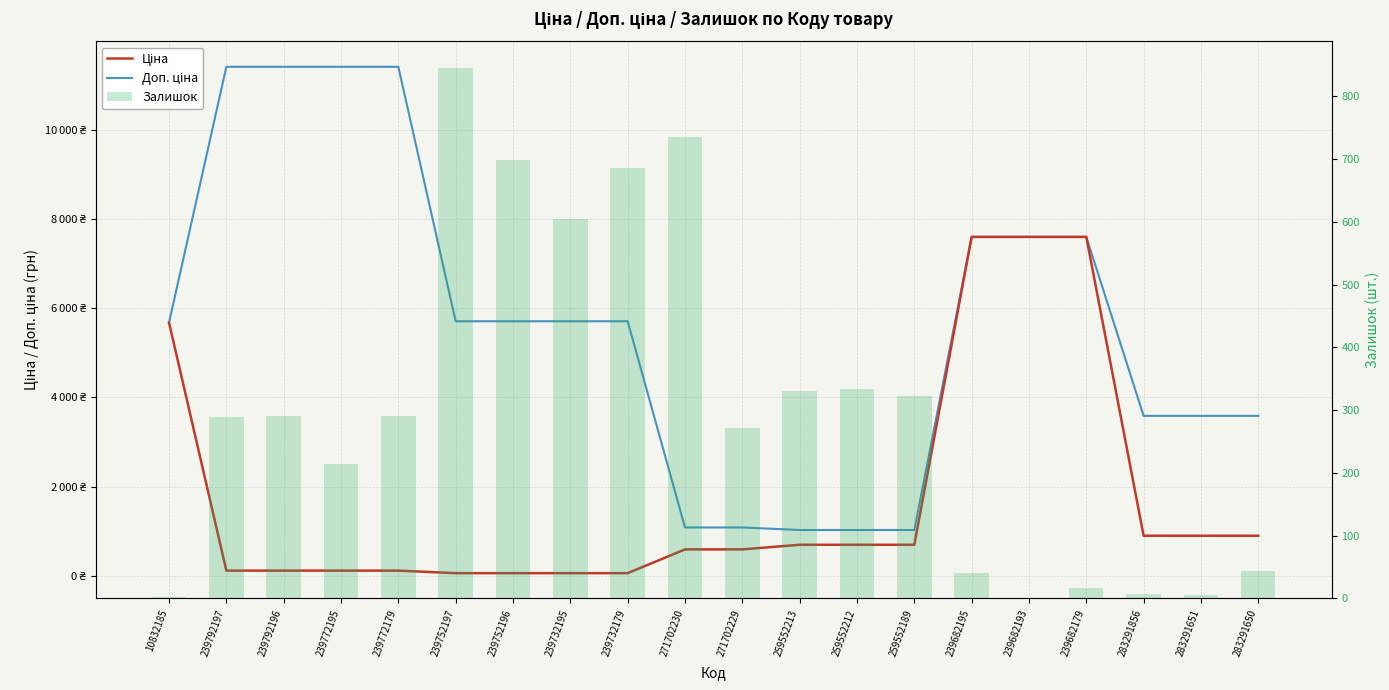

Reading left to right, list all the values displayed in this chart.

Ціна: 5673.8	114.1	114.1	114.1	114.1	57.0	57.0	57.0	57.0	589.9	589.9	693.7	693.7	693.7	7596.5	7596.5	7596.5	895.9	895.9	895.9
Доп. ціна: 5673.8	11410.0	11410.0	11410.0	11410.0	5705.0	5705.0	5705.0	5705.0	1081.7	1081.7	1024.6	1024.6	1024.6	7596.5	7596.5	7596.5	3583.6	3583.6	3583.6
Залишок: 2.0	289.0	290.0	215.0	290.0	845.0	698.0	605.0	686.0	735.0	272.0	330.0	333.0	322.0	40.0	0.0	16.0	7.0	6.0	43.0